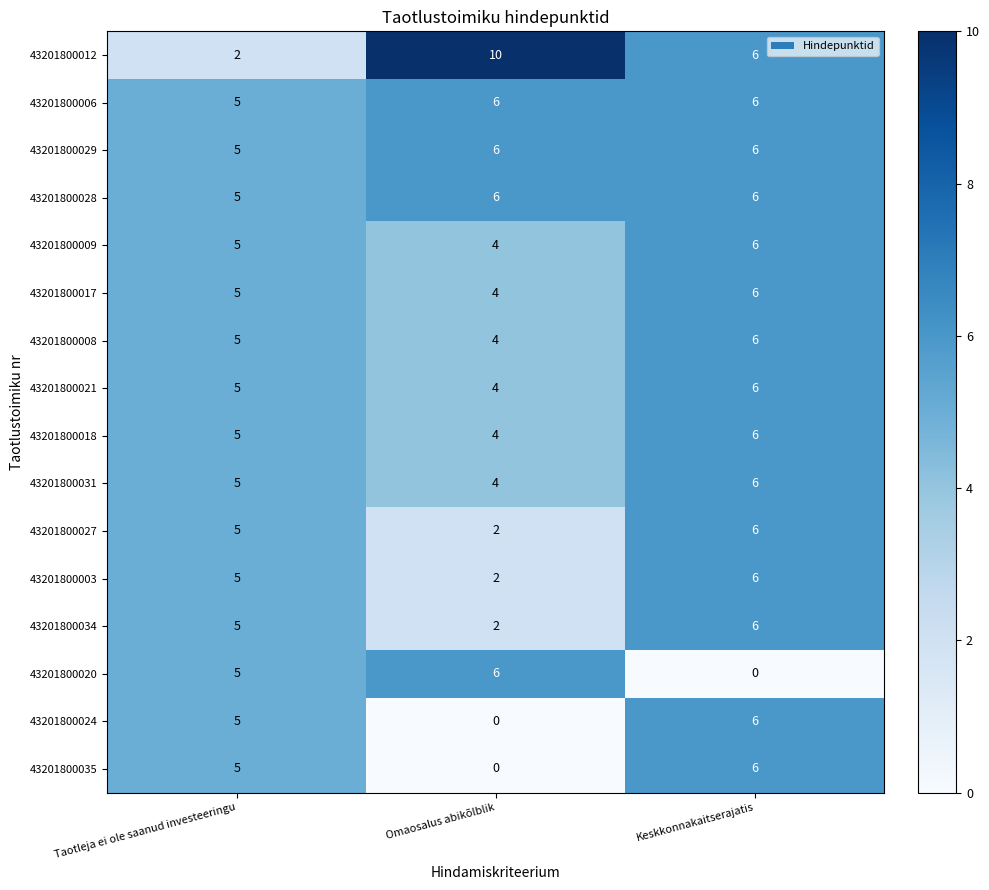

Which series changed the most between Taotleja ei ole saanud investeeringu and Keskkonnakaitserajatis?

43201800020